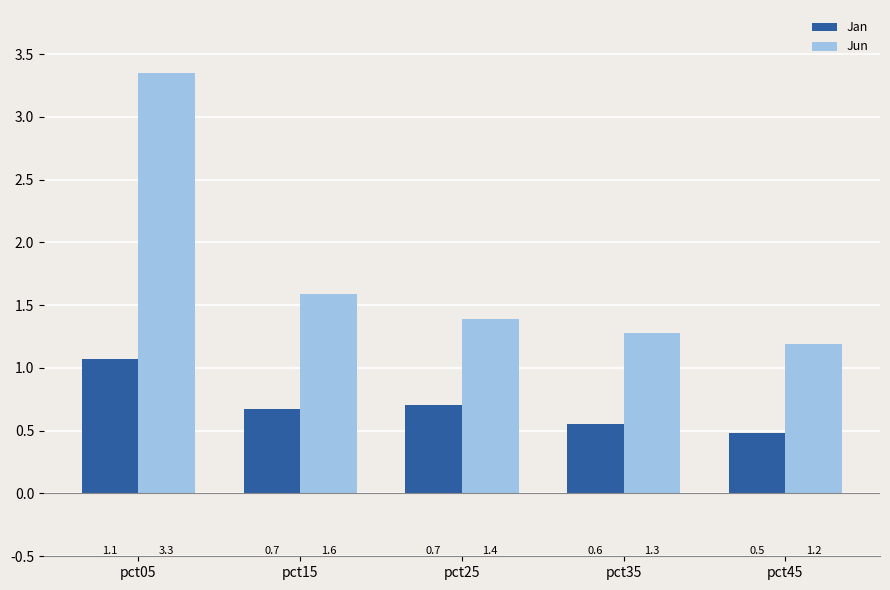

Rank the series at pct25 from highest to lowest value.

Jun, Jan